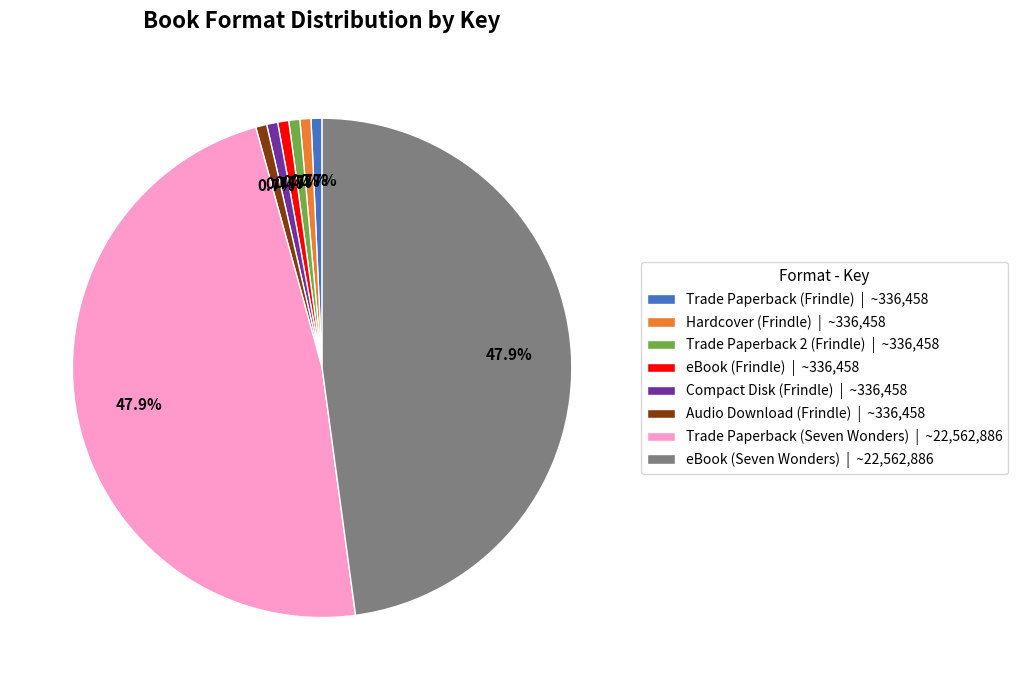

To the nearest percent, what is the combined percentage of Trade Paperback 2 (Frindle) and eBook (Seven Wonders)?

49%